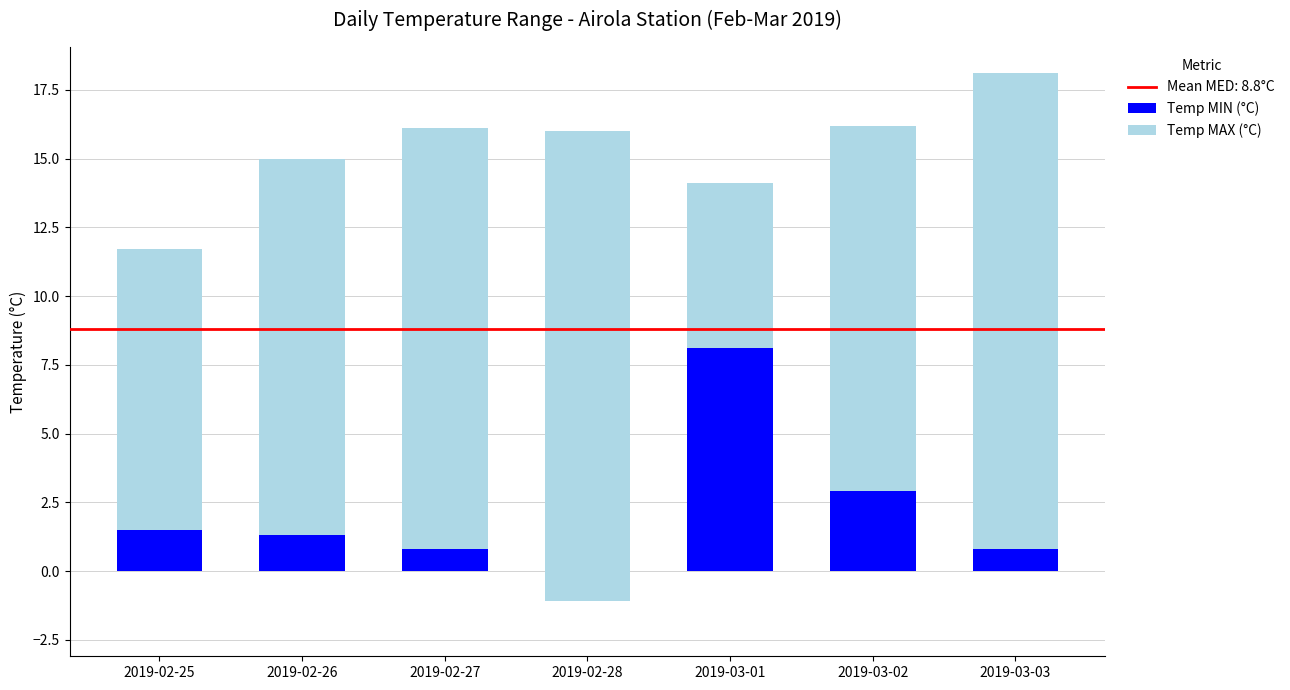

Between 2019-02-26 and 2019-02-25, which is larger?

2019-02-25